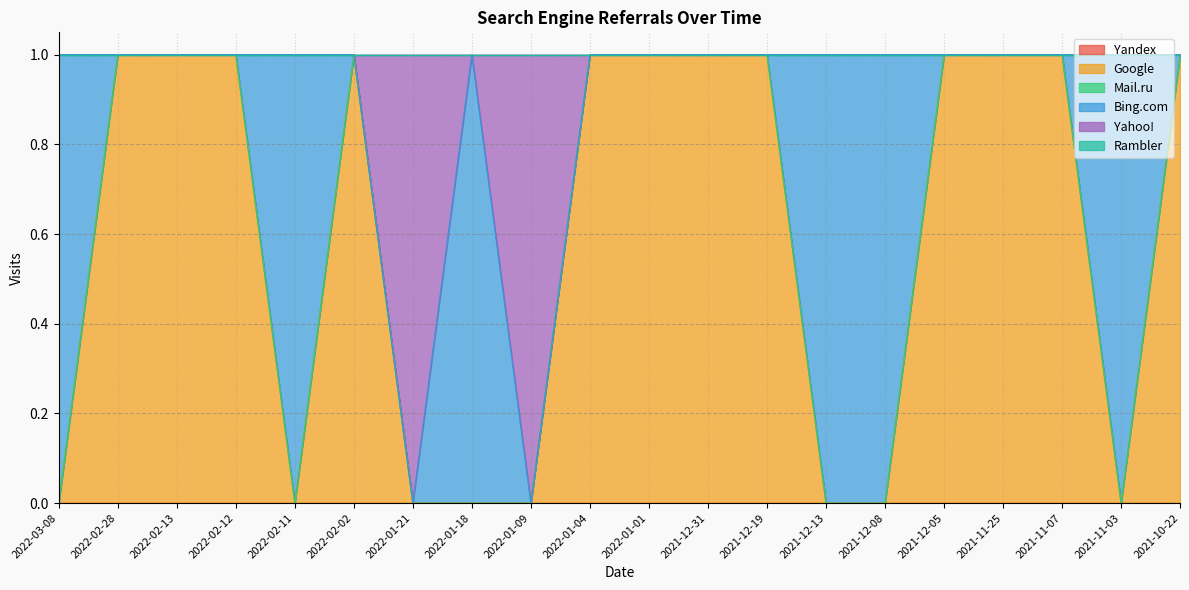

What are all the series names shown in the legend?

Yandex, Google, Mail.ru, Bing.com, Yahoo!, Rambler